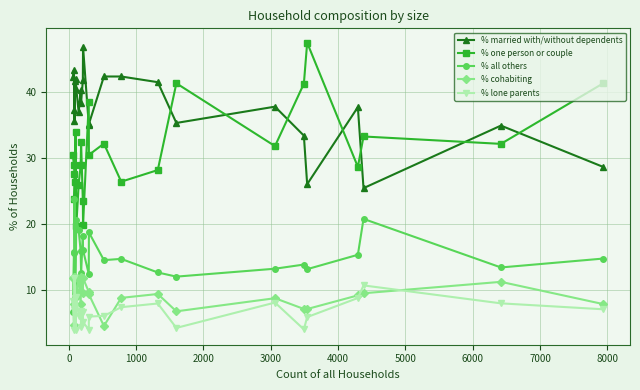

True or false: % all others and % lone parents cross at least once.

True